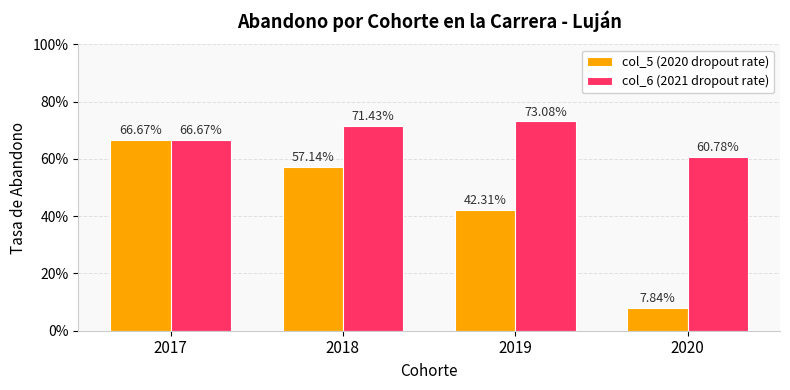

What is the spread (max minus min) of values at 2018?

0.1